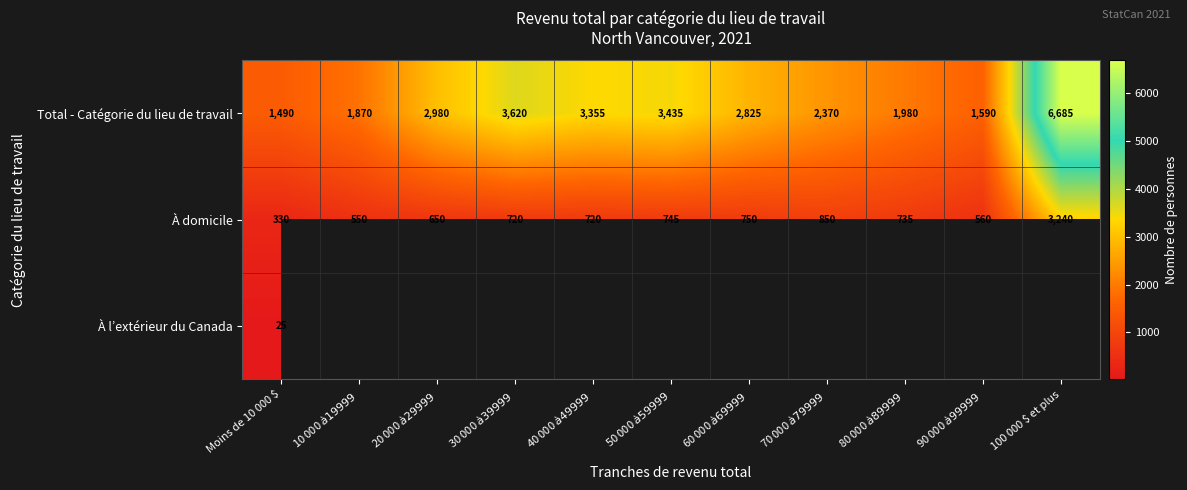

At Moins de 10 000 $, list the series in order from smallest to largest.

À l’extérieur du Canada, À domicile, Total - Catégorie du lieu de travail